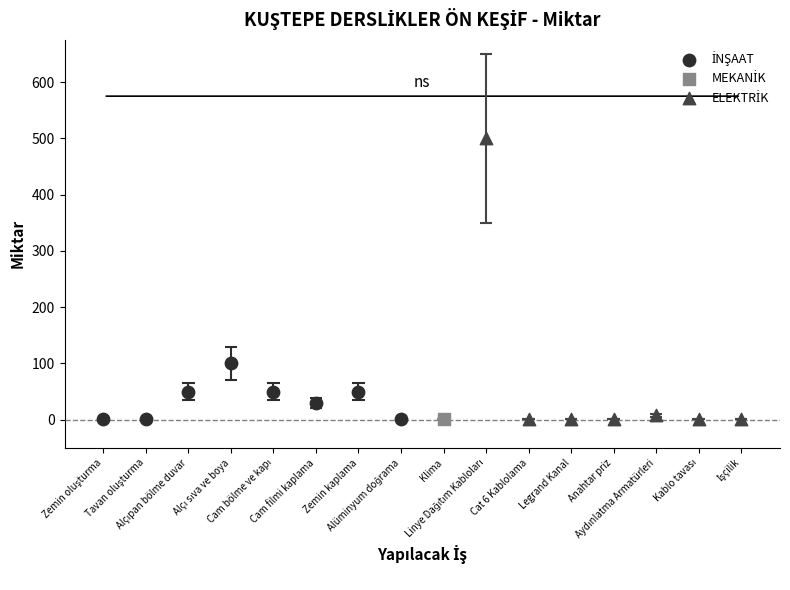

What is the change in value from Cam bölme ve kapı to Cat 6 Kablolama?

-49